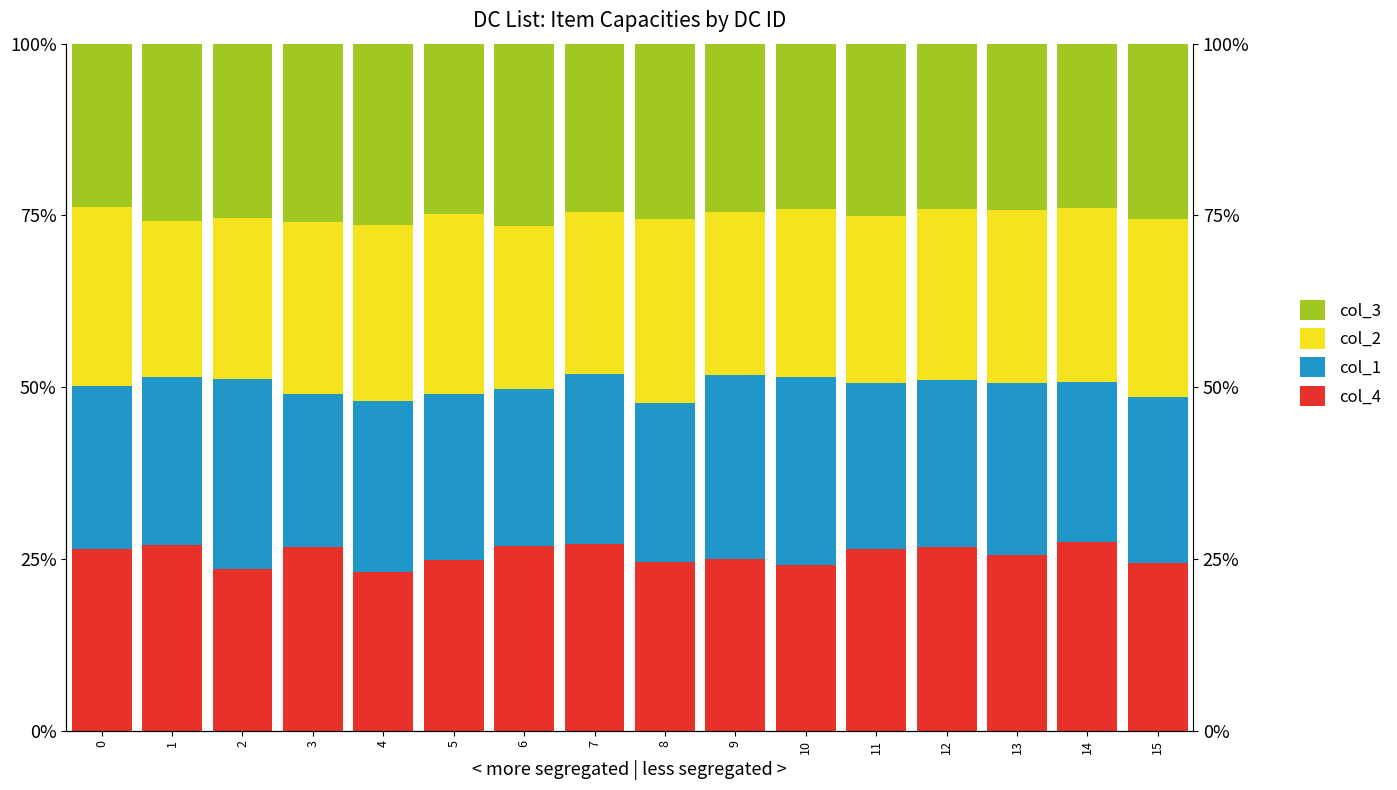

Which category has the highest value in the col_2 series?

8